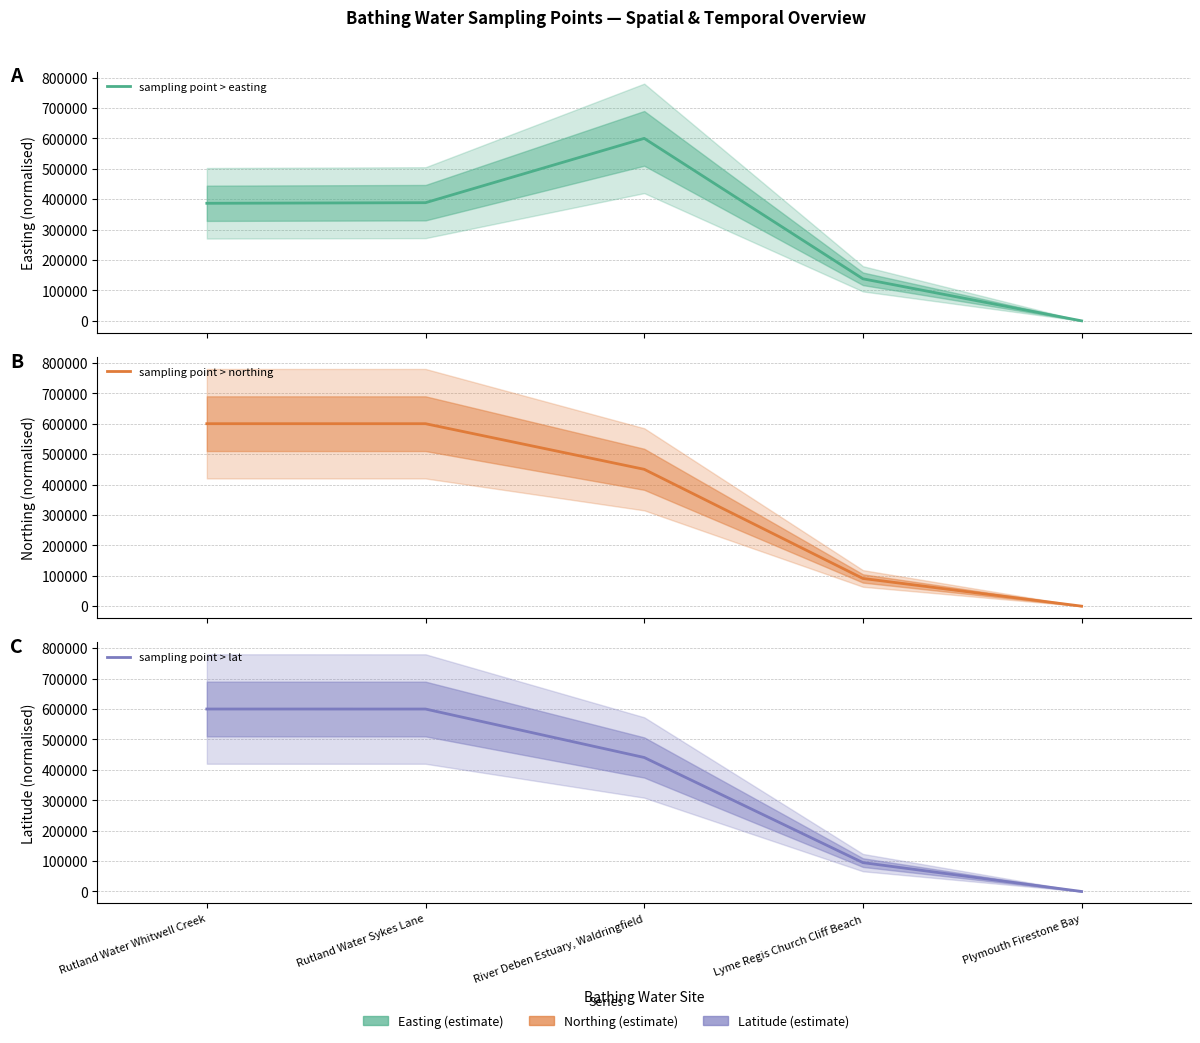

At which label does sampling point > easting first exceed 386555?

Rutland Water Whitwell Creek